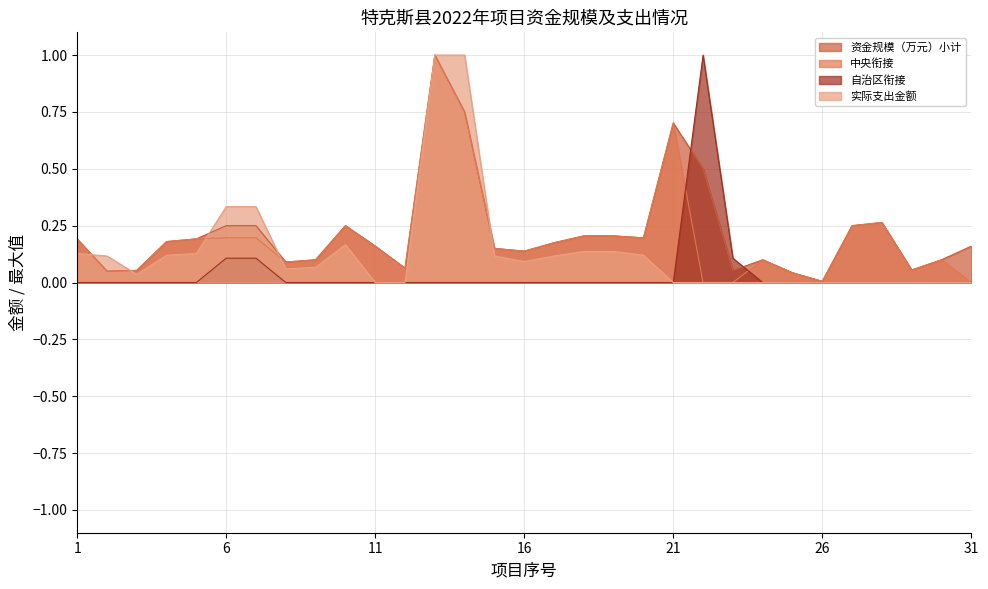

Where is 中央衔接 nearest to the value 0?

22